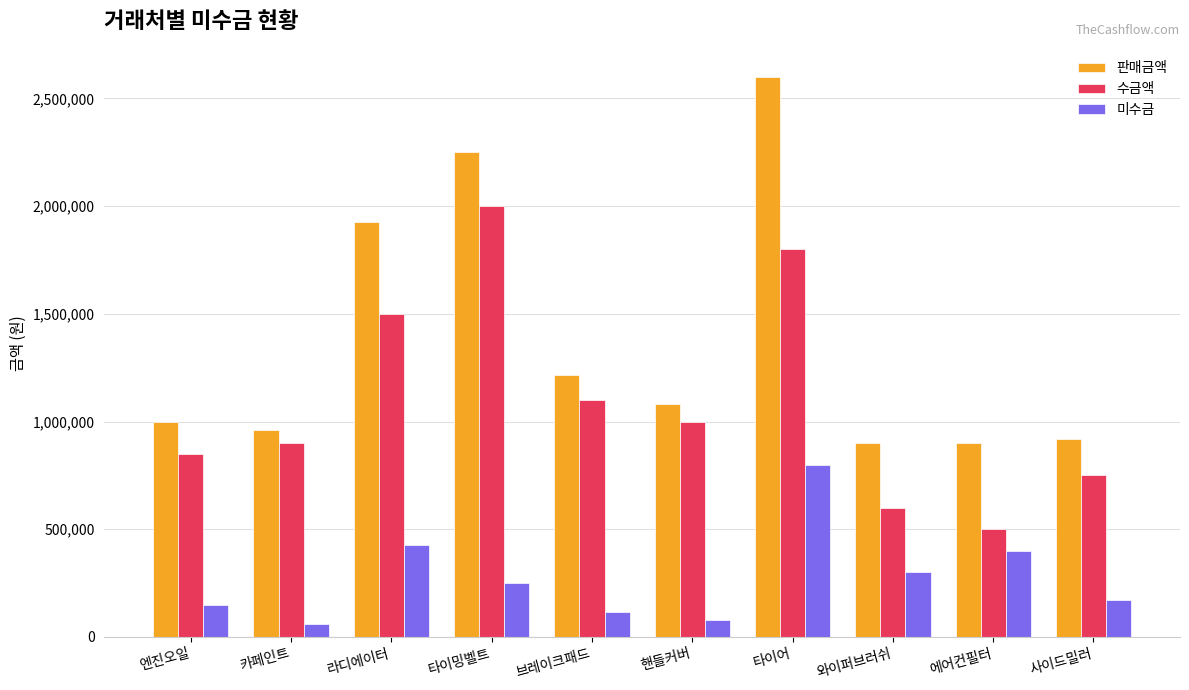

At which category is the sum across all series the highest?

타이어